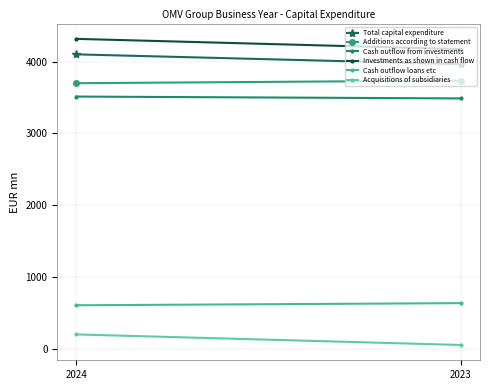

Rank the series at 2023 from highest to lowest value.

Investments as shown in cash flow, Total capital expenditure, Additions according to statement, Cash outflow from investments, Cash outflow loans etc, Acquisitions of subsidiaries